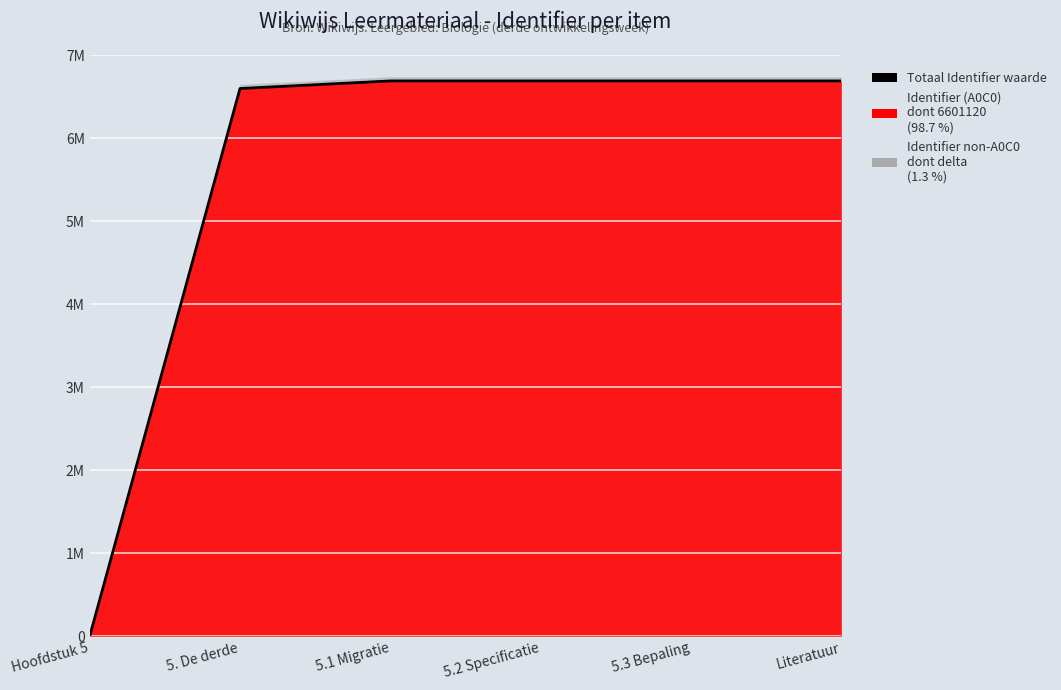

Rank the categories by value from highest to lowest.

Literatuur, 5.3 Bepaling, 5.2 Specificatie, 5.1 Migratie, 5. De derde, Hoofdstuk 5